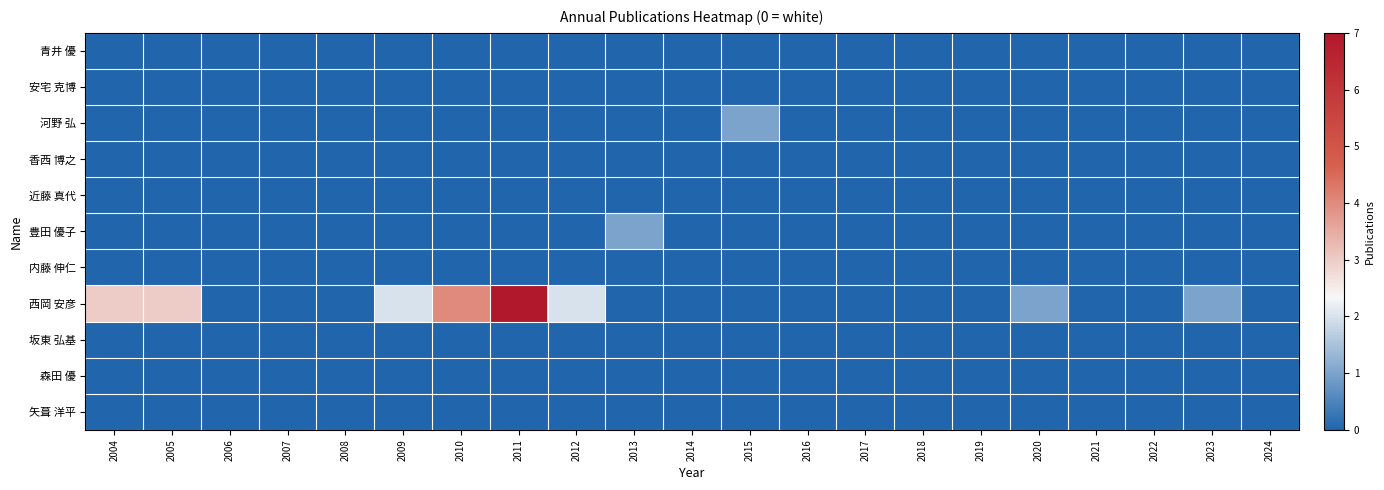

Which has a higher value, 2023 or 2005?

2023